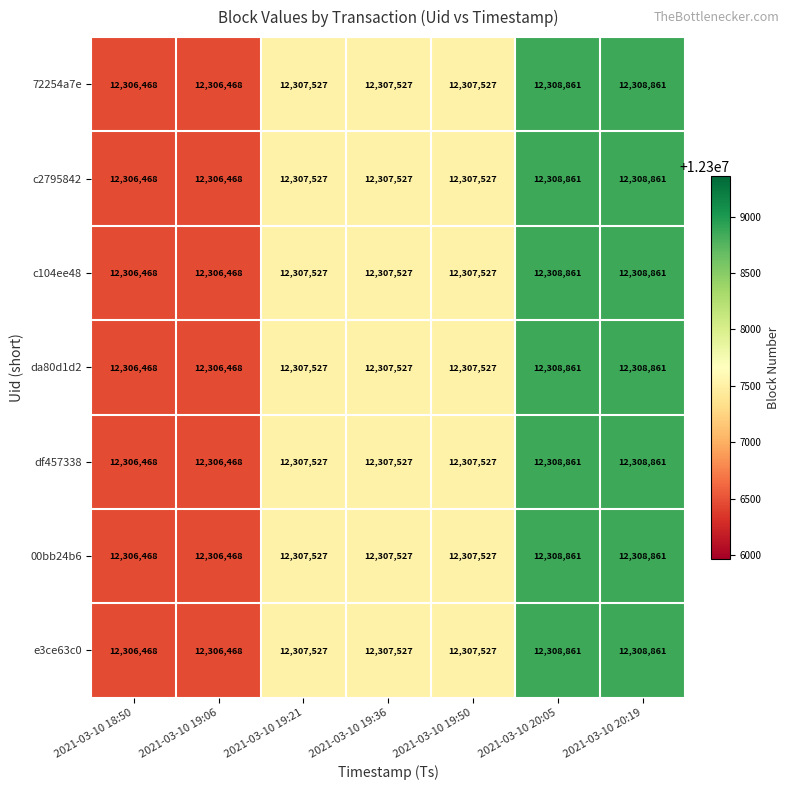

What is the minimum value shown in the chart?

12306468